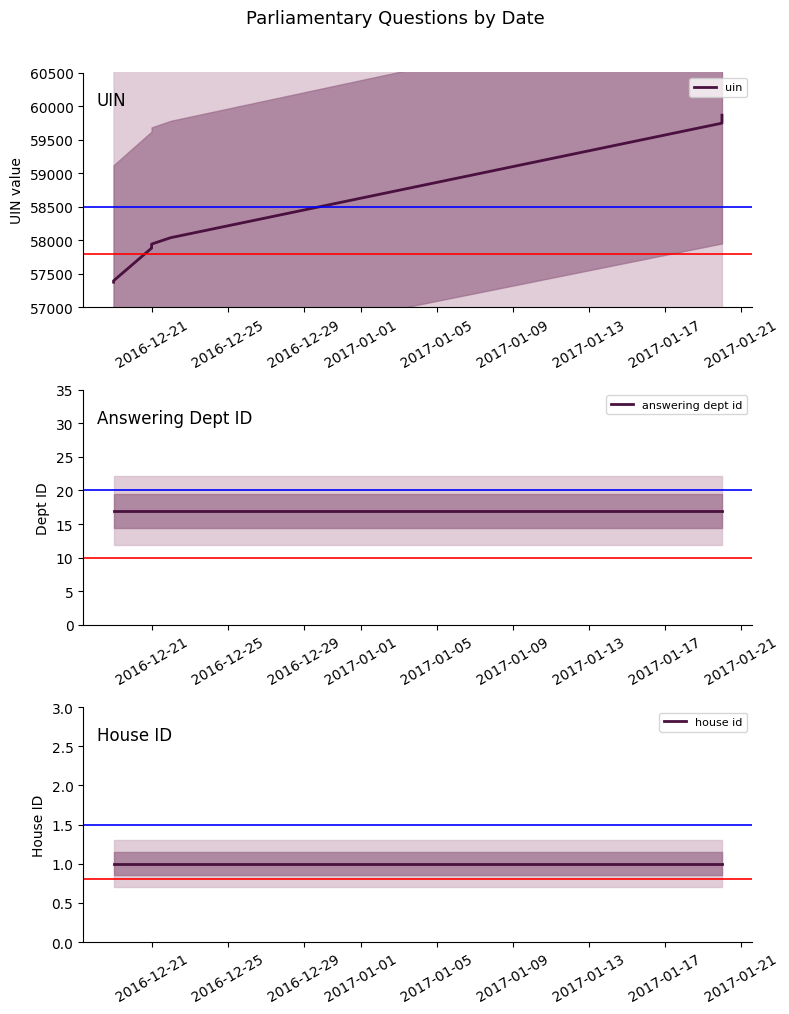

How many categories are shown in the chart?

10